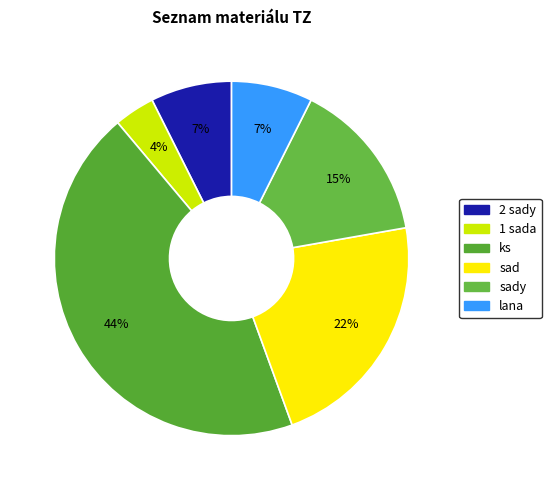

Rank the categories by value from lowest to highest.

1 sada, 2 sady, lana, sady, sad, ks